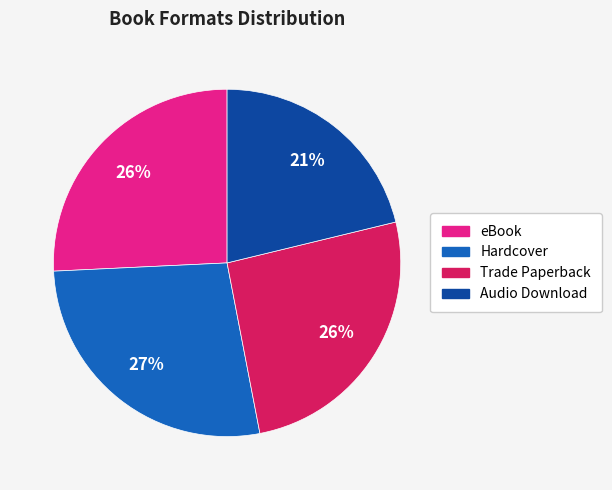

True or false: Audio Download accounts for 21% of the total.

True